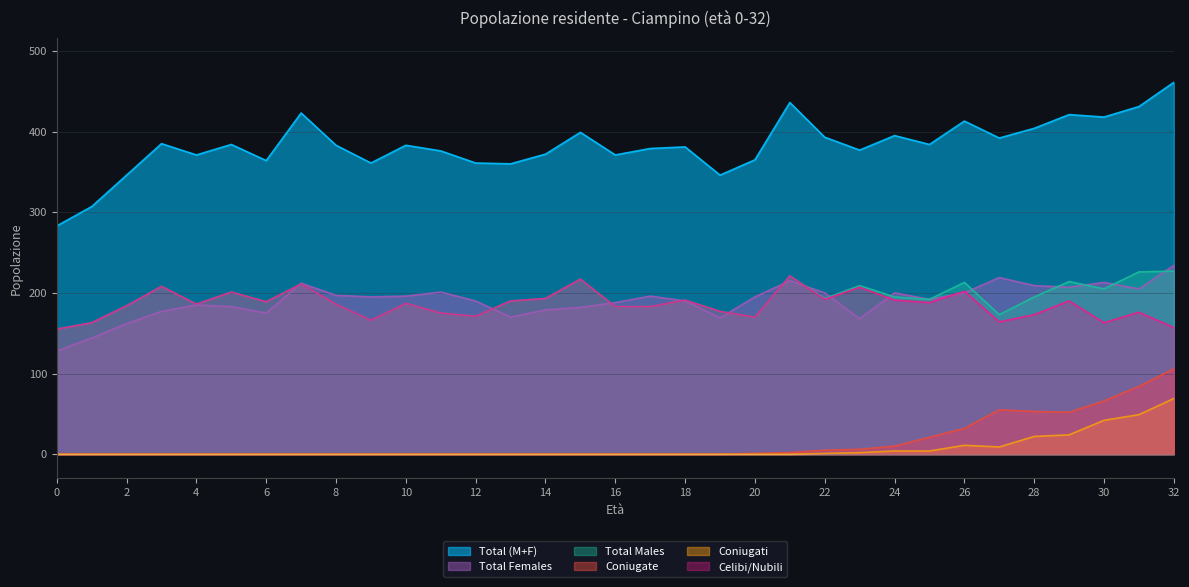

At 4, list the series in order from largest to smallest.

Total (M+F), Total Males, Celibi/Nubili, Total Females, Coniugati, Coniugate